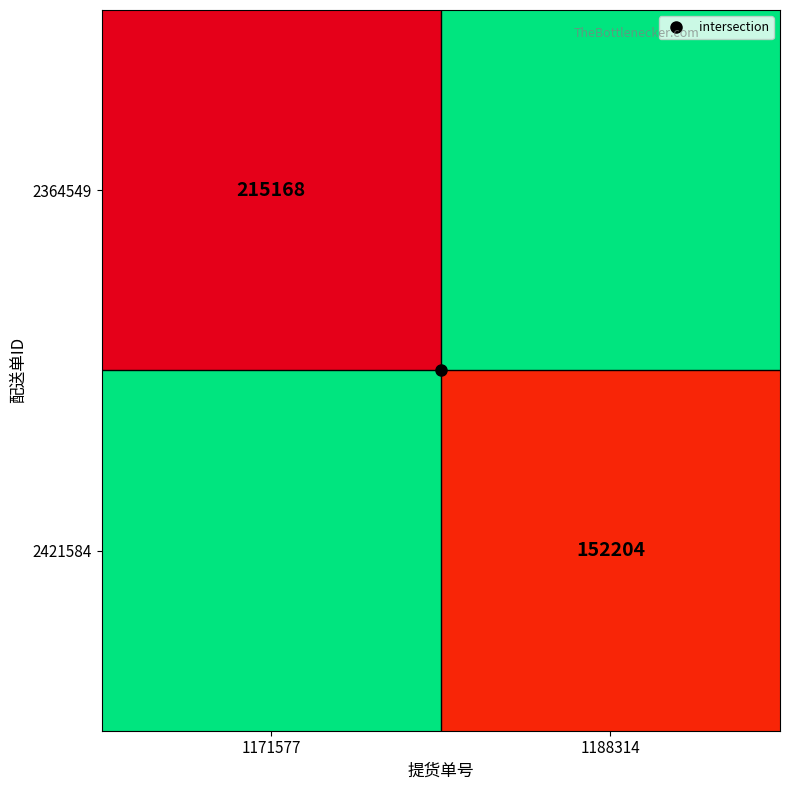

Which has a higher value, 1188314 or 1171577?

1171577